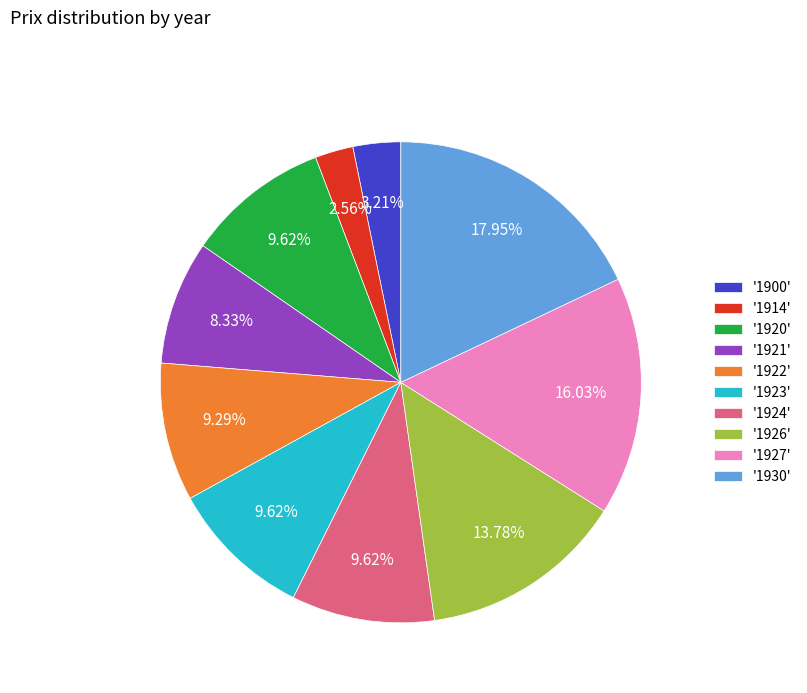

Is there any slice that represents more than half of the pie?

No